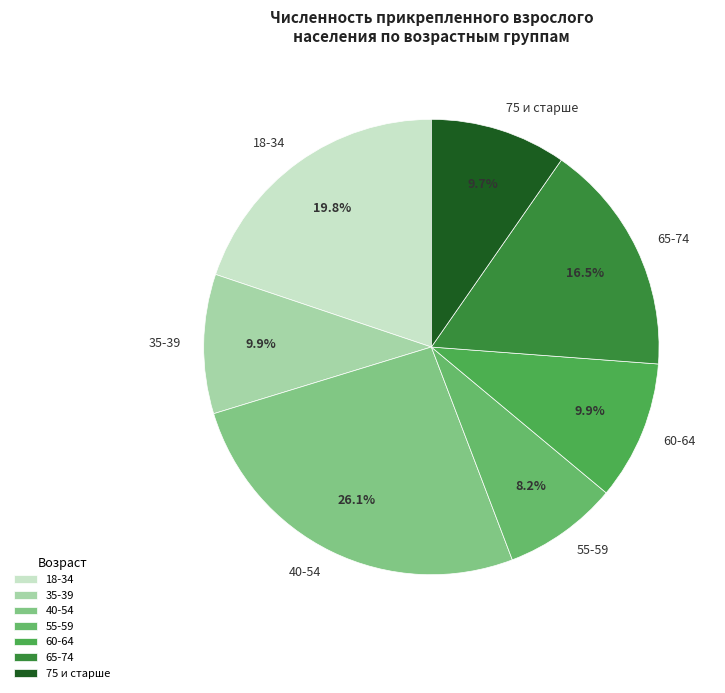

To the nearest percent, what is the average slice percentage?

14%